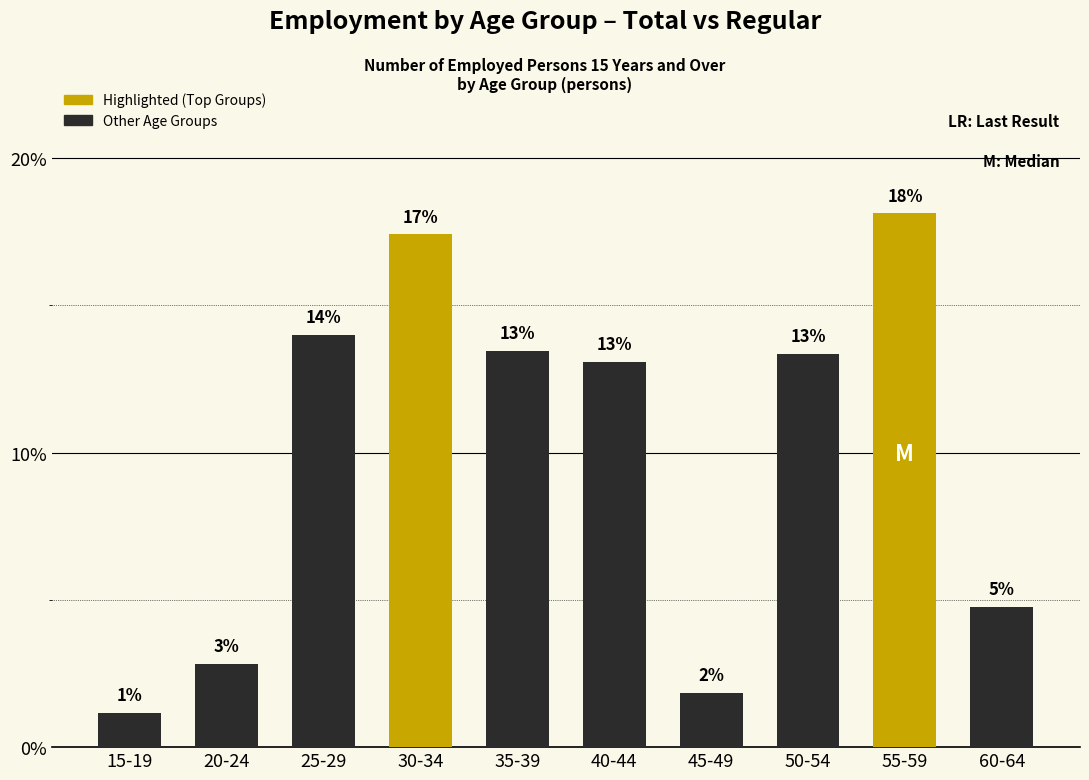

Which has a higher value, 60-64 or 25-29?

25-29